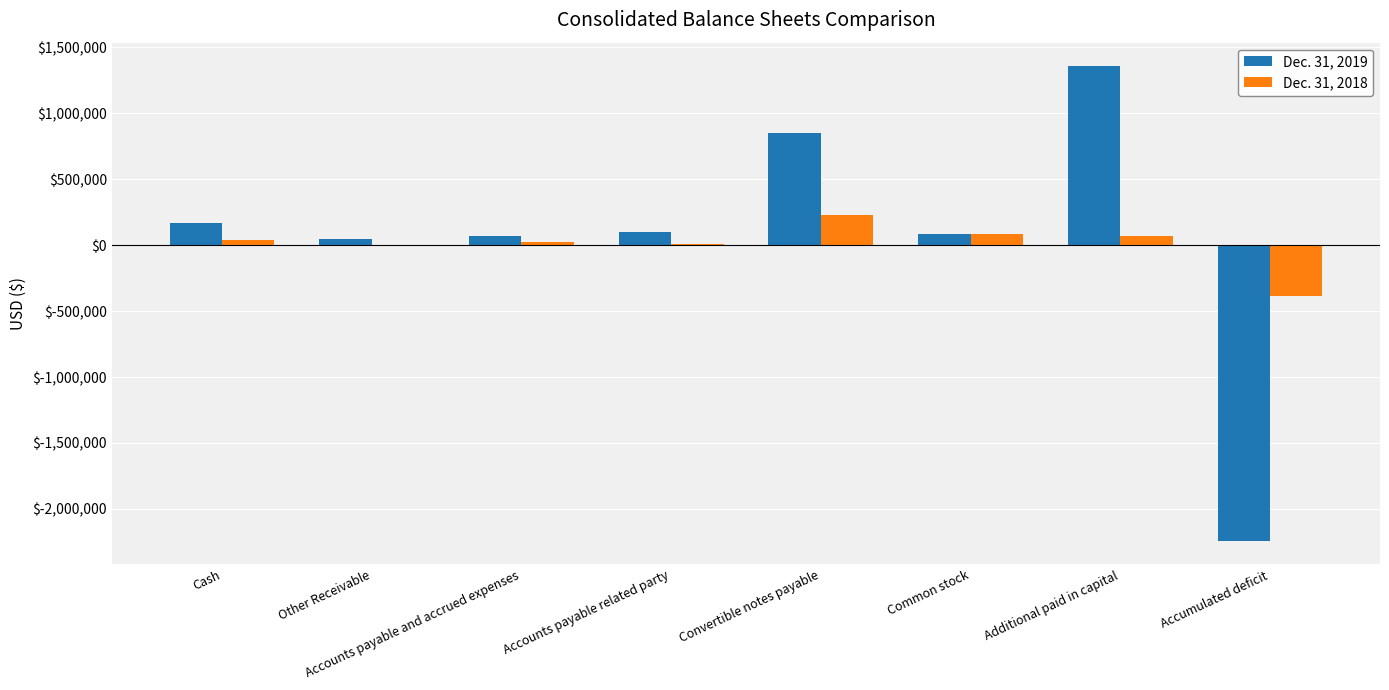

Which series has the largest total across all categories?

Dec. 31, 2019